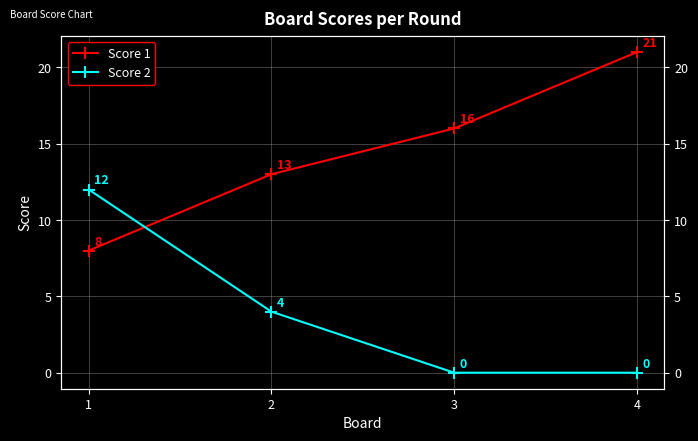

Read the Score 1 value at 4.

21